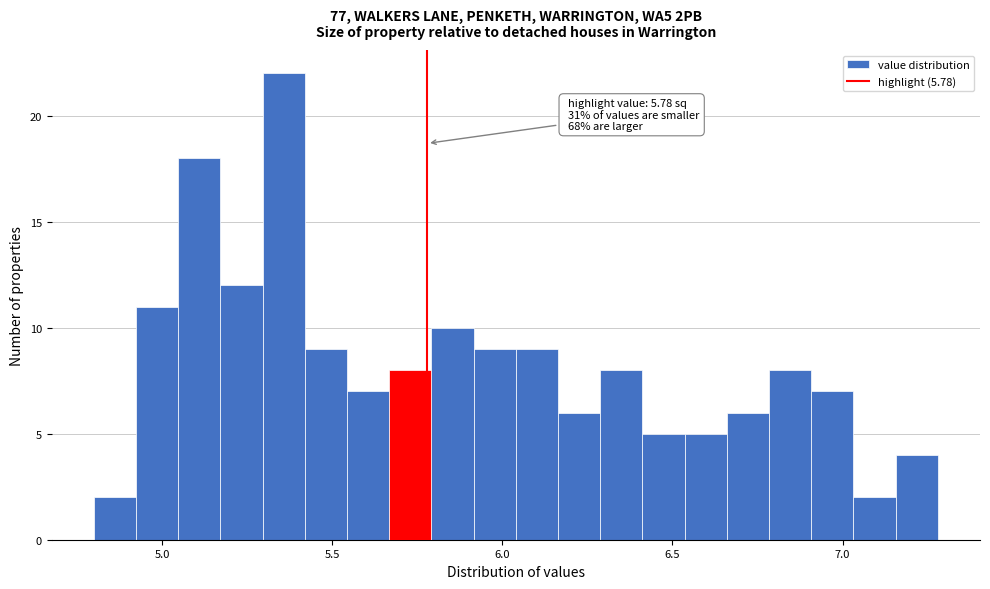

Around what value on the x-axis is the tallest bar? Give the approximate position of its centre, as read against the axis.

5.35